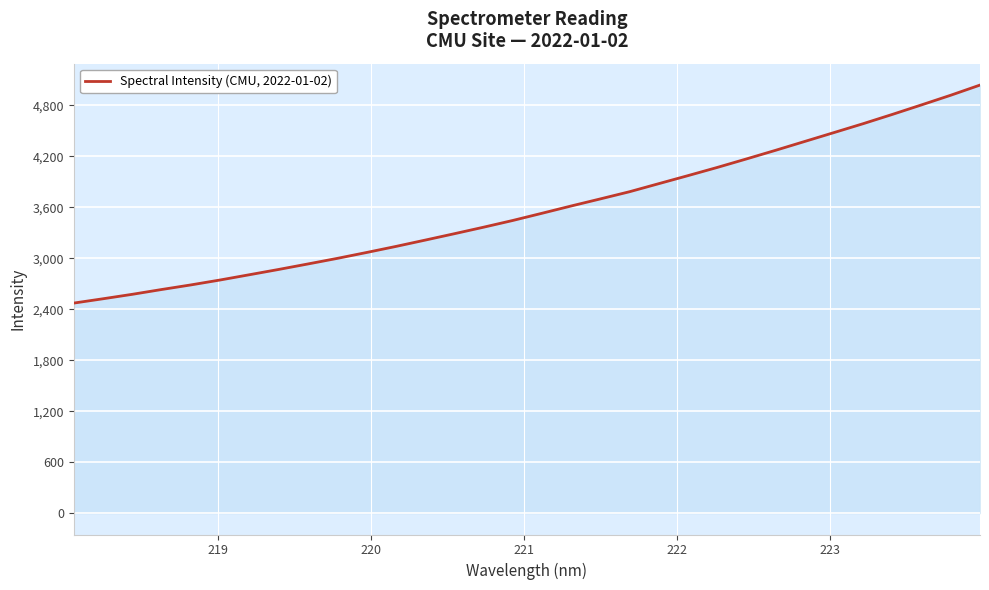

What is the difference between the maximum and minimum values?

2566.1